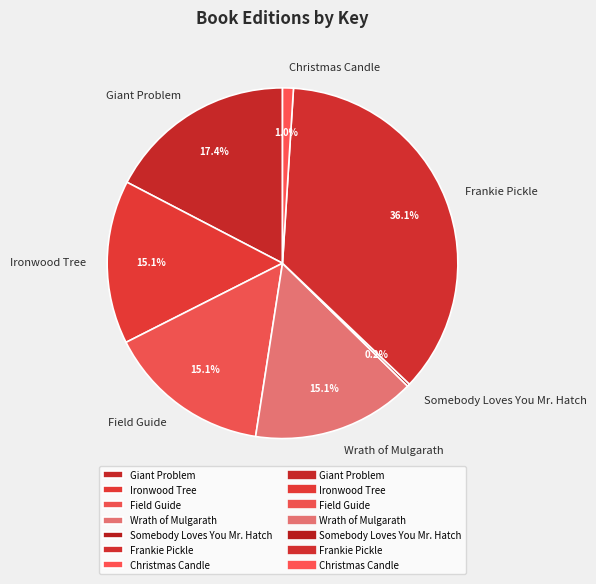

Approximately how many times larger is the value at Ironwood Tree compared to Christmas Candle?

15.1